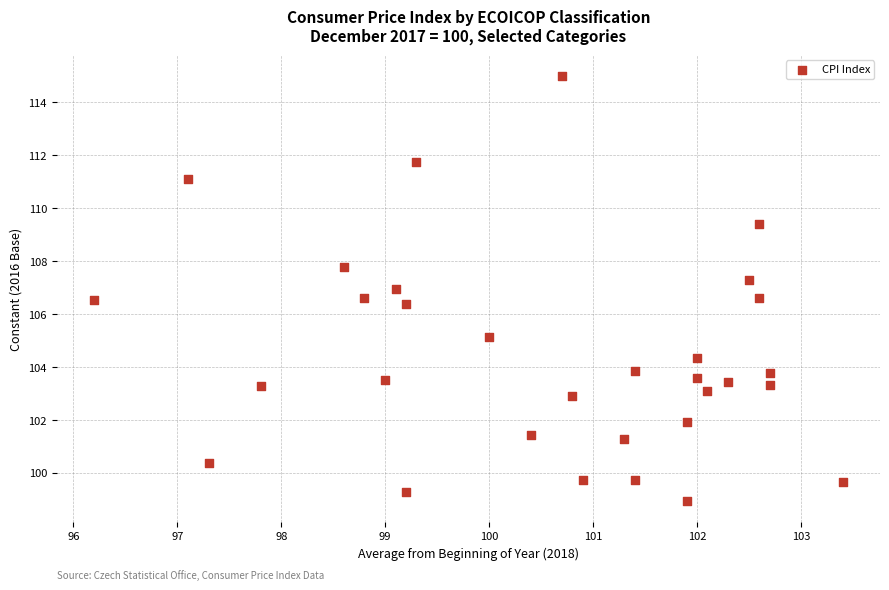

What is the range of X values (max minus min)?

7.2